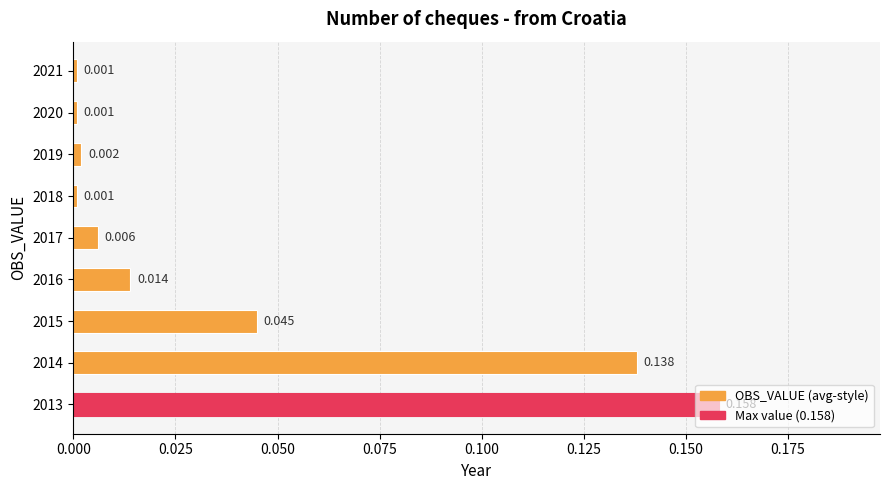

Does the chart contain any negative values?

No